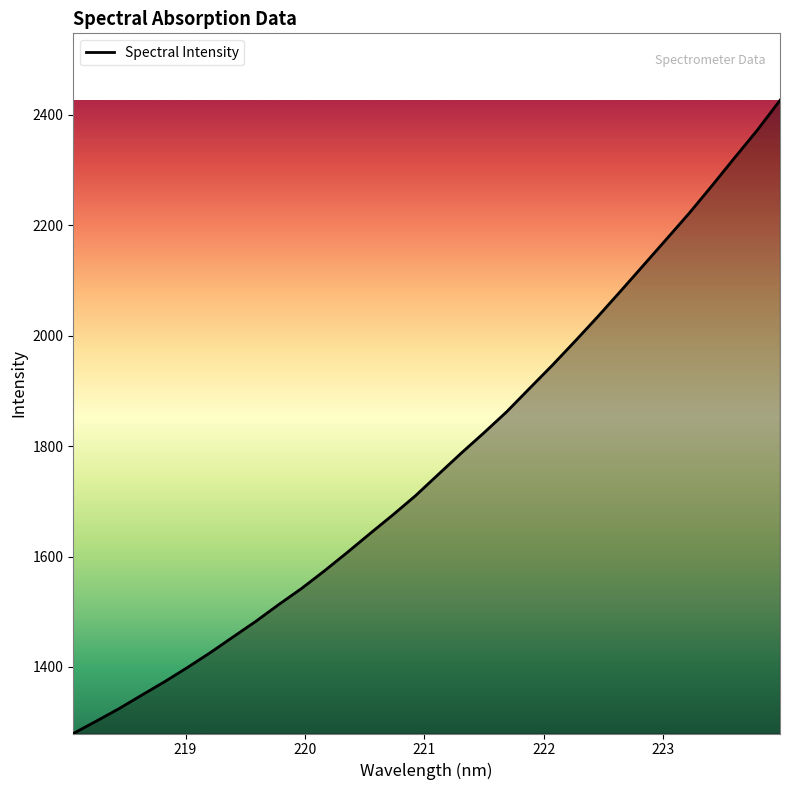

What is the minimum value shown in the chart?

1279.4